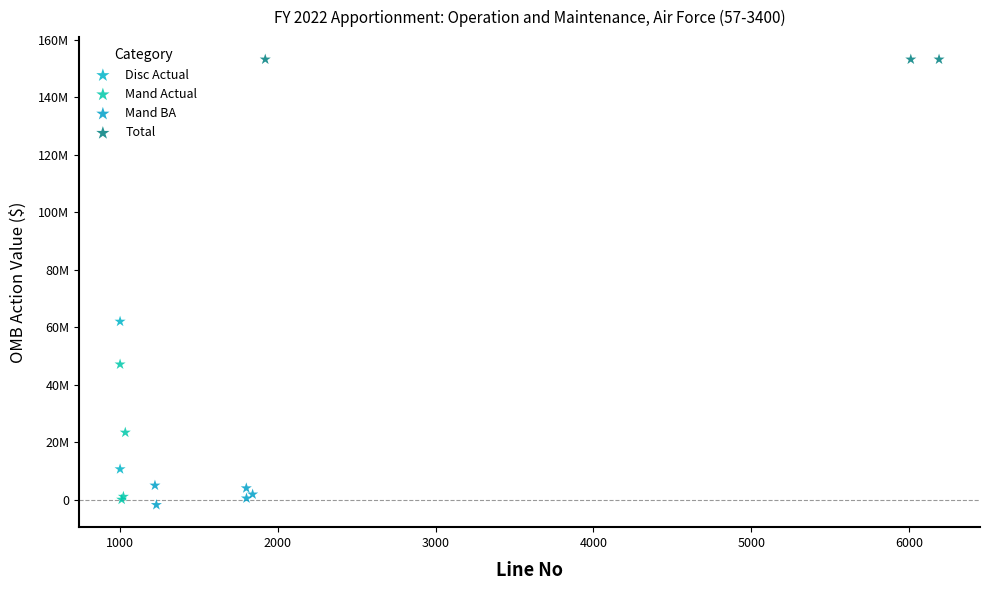

Which series contains the lowest Y value?

Mand BA